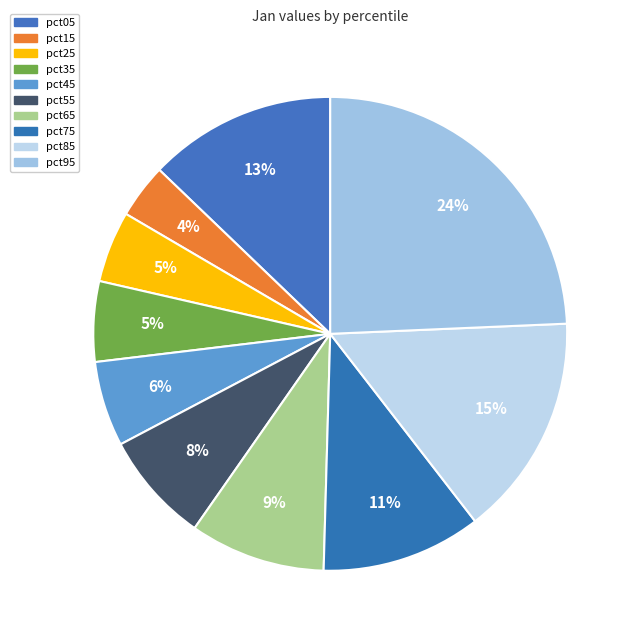

What is the total percentage of pct75 and pct15?

14.6%